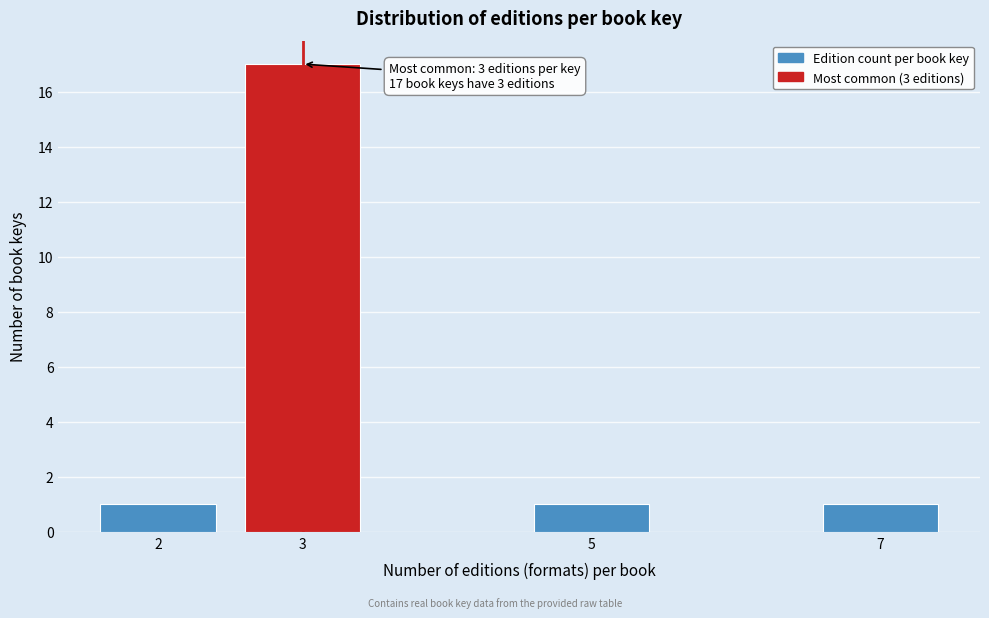

Reading left to right, list all the values displayed in this chart.

2=1	3=17	5=1	7=1